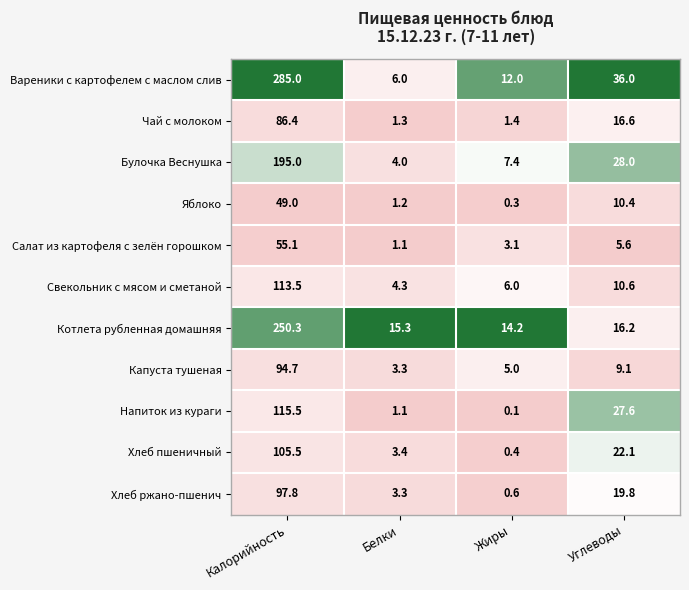

What is the average value of the Напиток из кураги series?

36.1